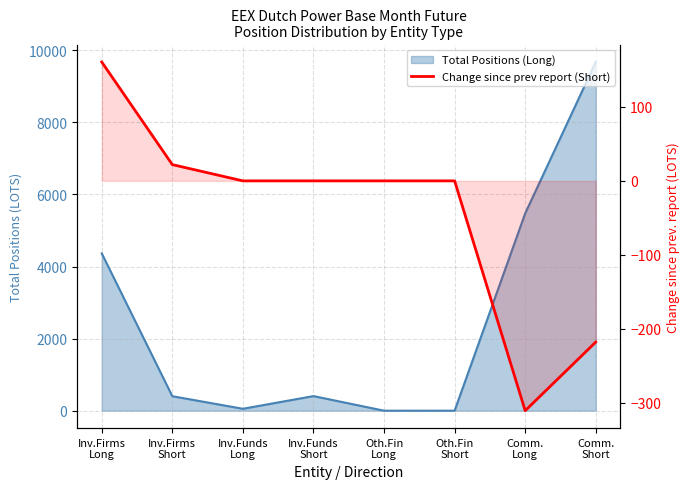

What is the label of the 4th point from the left?

Inv.Funds
Short